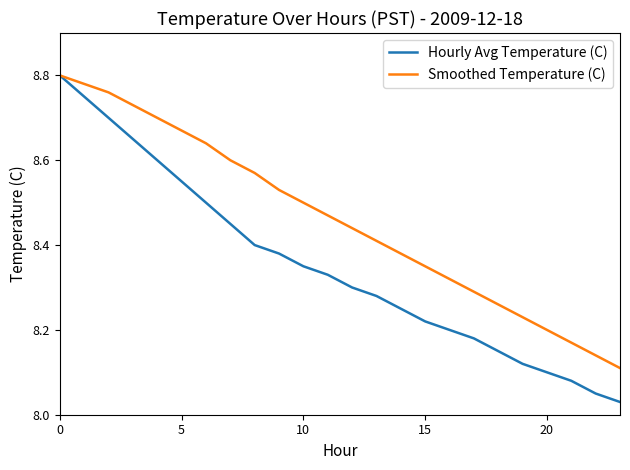

Which series has the largest range (max minus min)?

Hourly Avg Temperature (C)